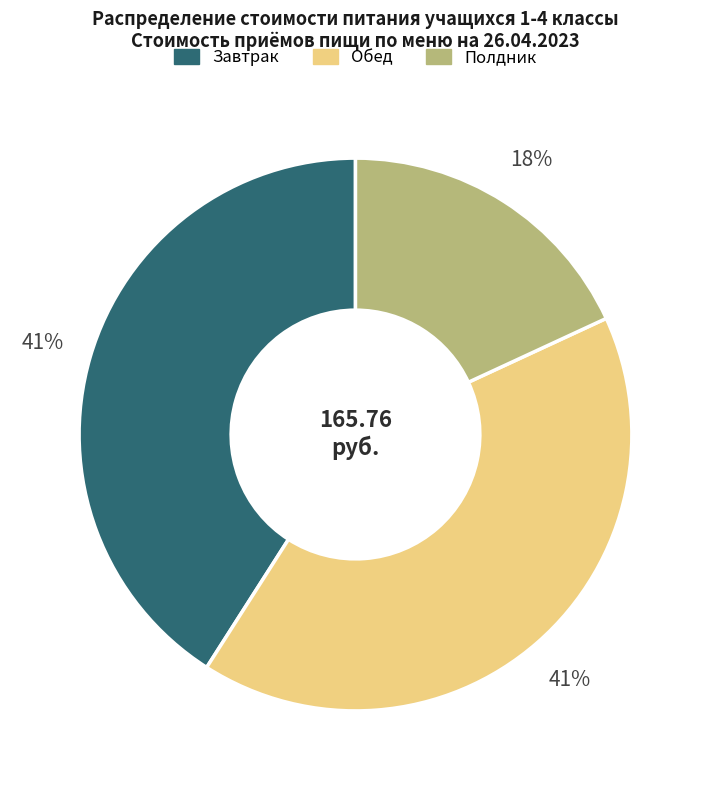

What percentage is the Завтрак slice, to the nearest percent?

41%